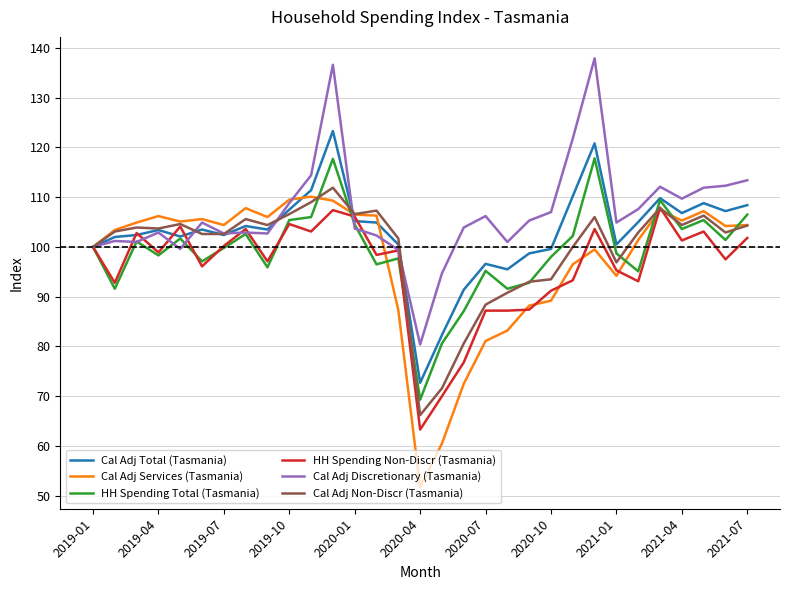

Which series has the largest total across all categories?

Cal Adj Discretionary (Tasmania)